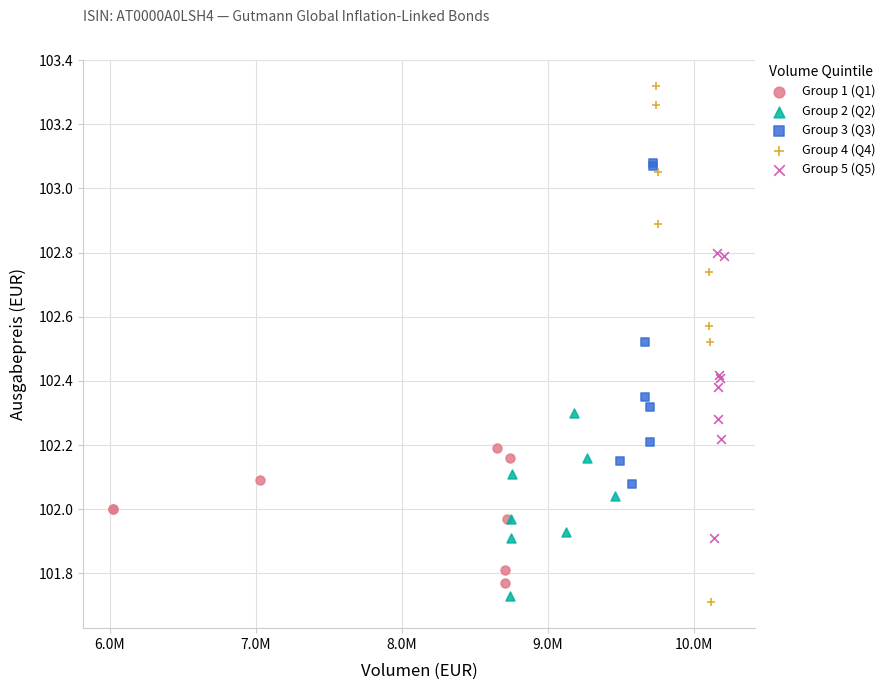

Which series contains the lowest Y value?

Group 4 (Q4)